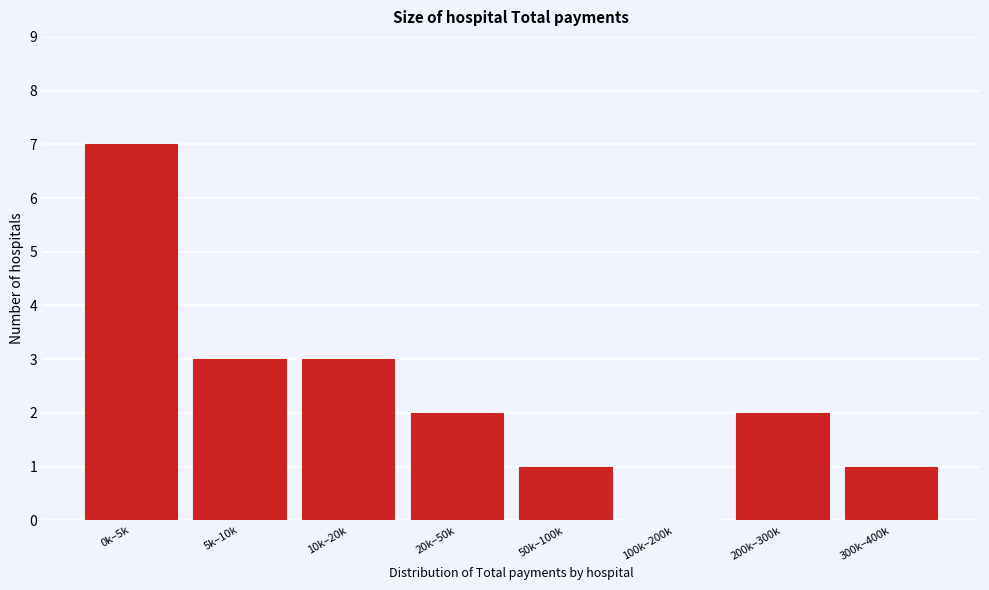

Reading left to right, what are all the values shown in this chart?

0k–5k=7	5k–10k=3	10k–20k=3	20k–50k=2	50k–100k=1	100k–200k=0	200k–300k=2	300k–400k=1